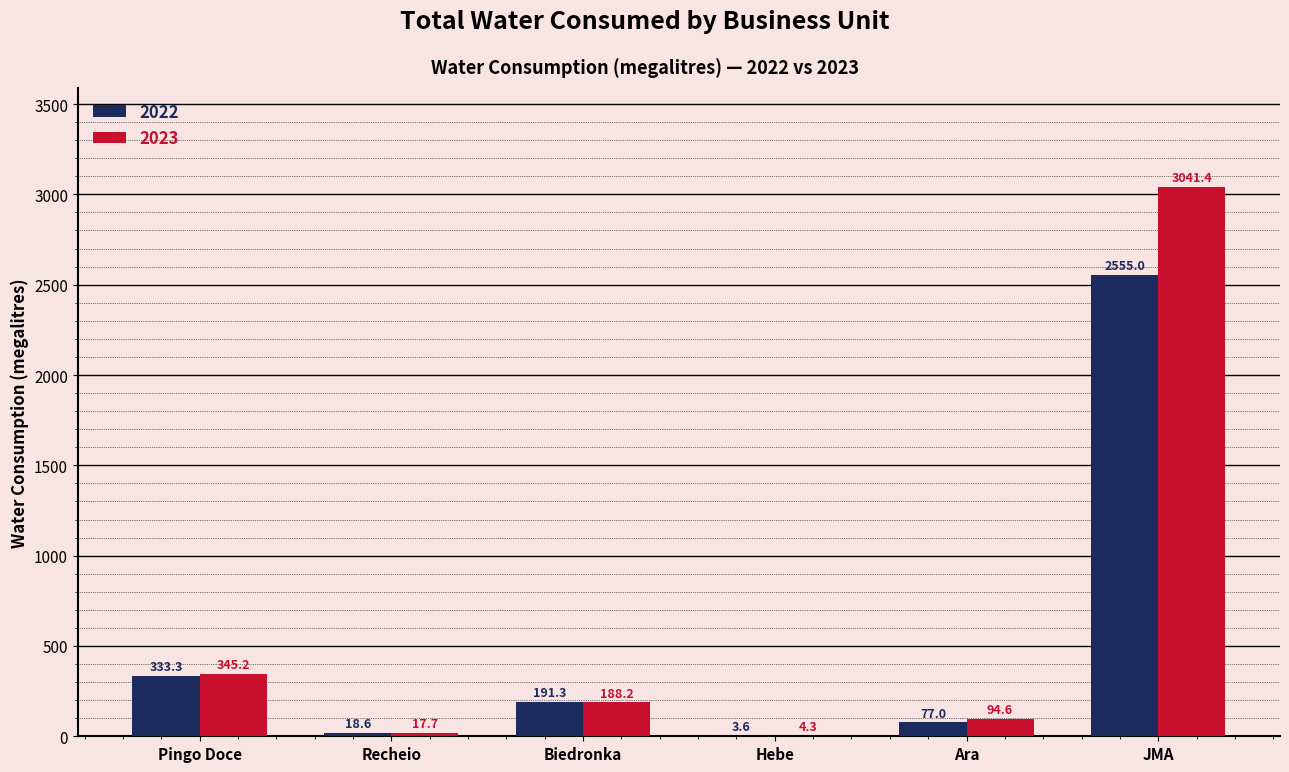

Which series changed the most between Recheio and Ara?

2023